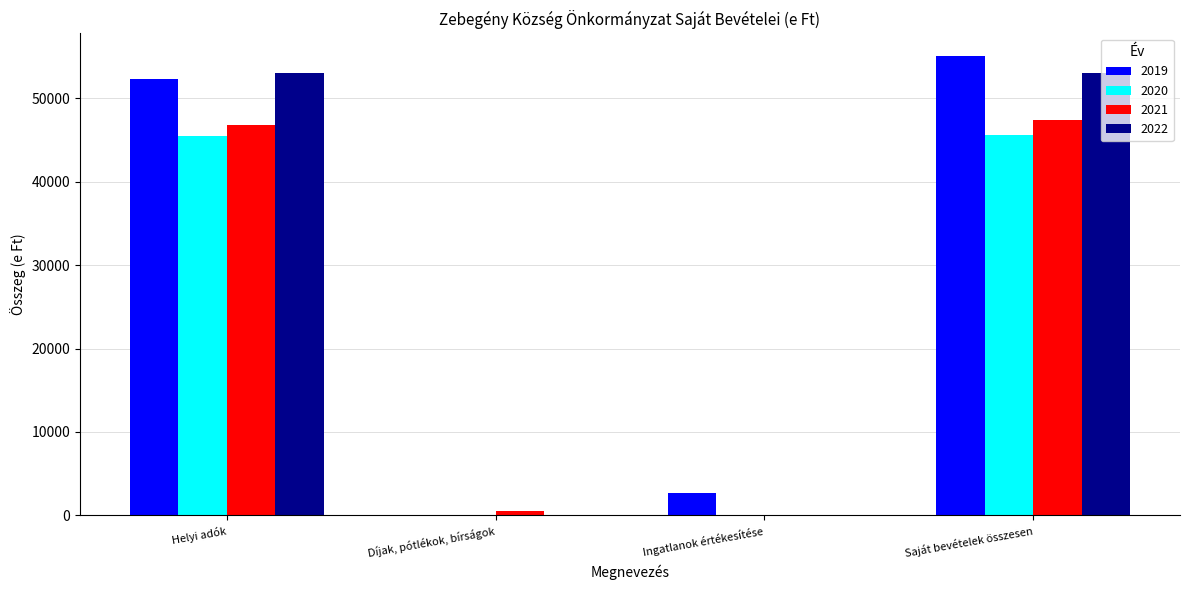

Which category has the highest value across all series?

Saját bevételek összesen